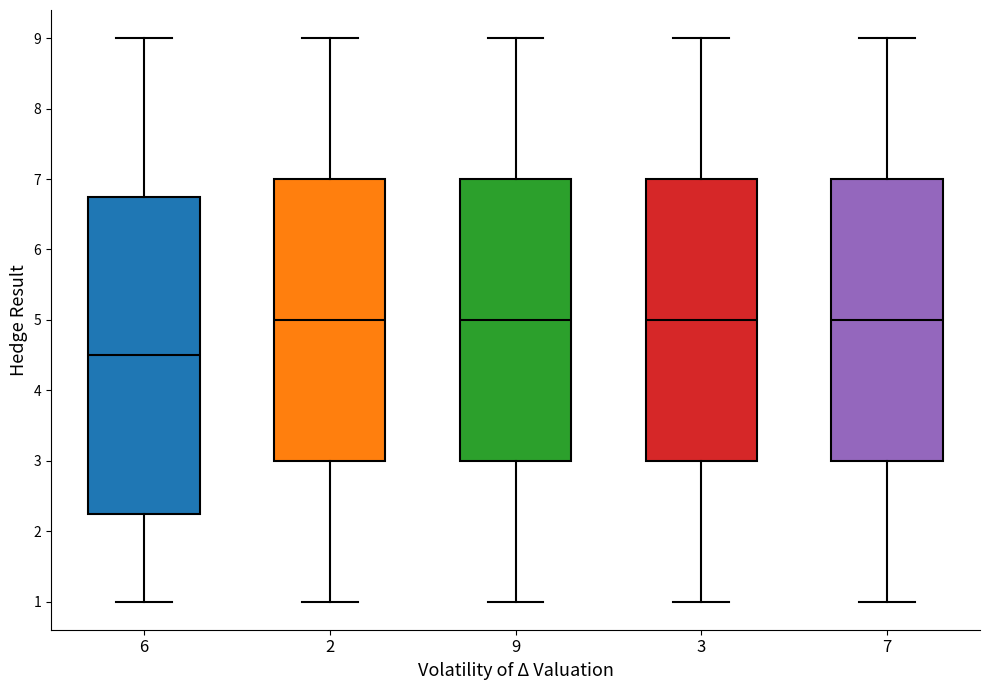

Where is the lower edge of the box at x = 7 on the y-axis? The values are not printed on the chart, so give them approximately, as read against the axis.

3.0